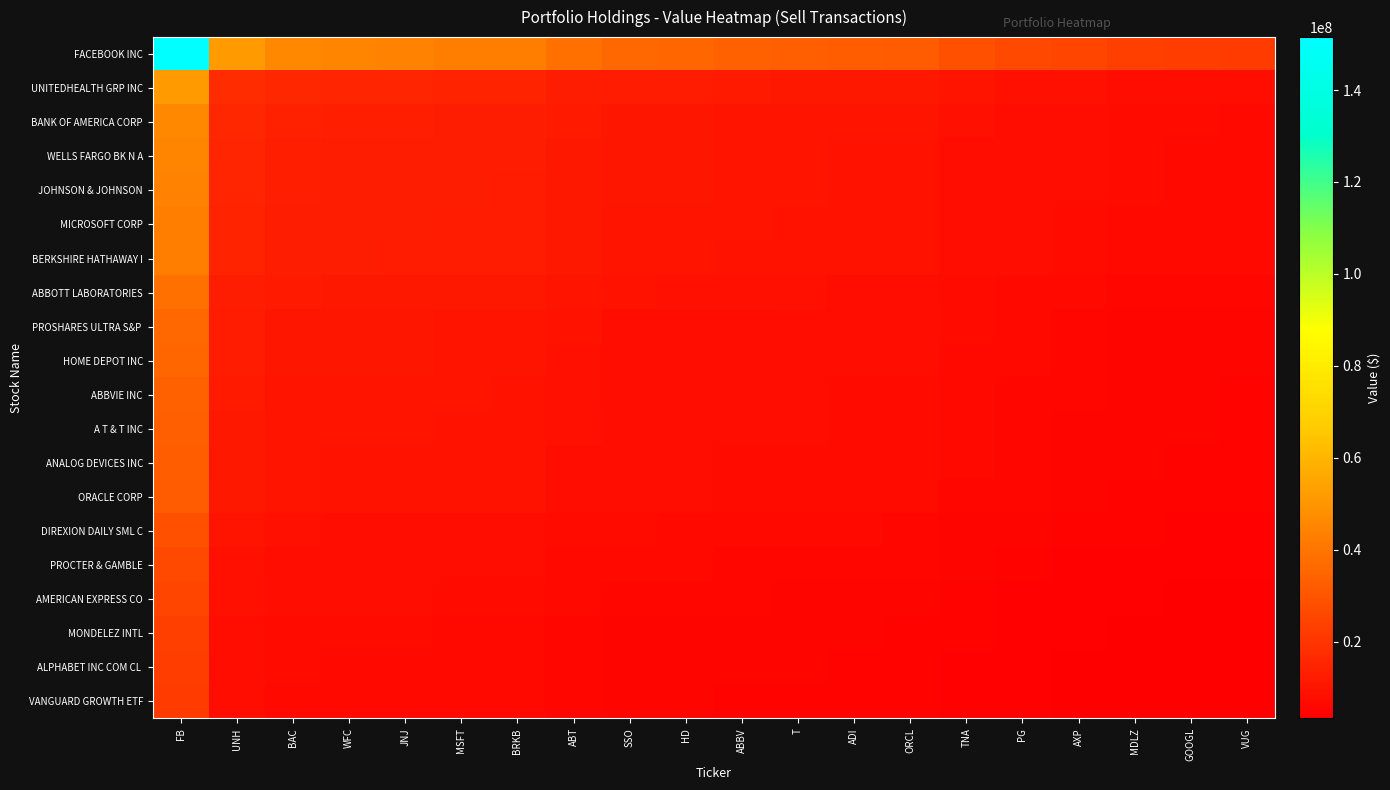

Rank the series at MDLZ from highest to lowest value.

FACEBOOK INC, UNITEDHEALTH GRP INC, BANK OF AMERICA CORP, WELLS FARGO BK N A, JOHNSON & JOHNSON, MICROSOFT CORP, BERKSHIRE HATHAWAY I, ABBOTT LABORATORIES, PROSHARES ULTRA S&P, HOME DEPOT INC, ABBVIE INC, A T & T INC, ANALOG DEVICES INC, ORACLE CORP, DIREXION DAILY SML C, PROCTER & GAMBLE, AMERICAN EXPRESS CO, MONDELEZ INTL, ALPHABET INC COM CL, VANGUARD GROWTH ETF